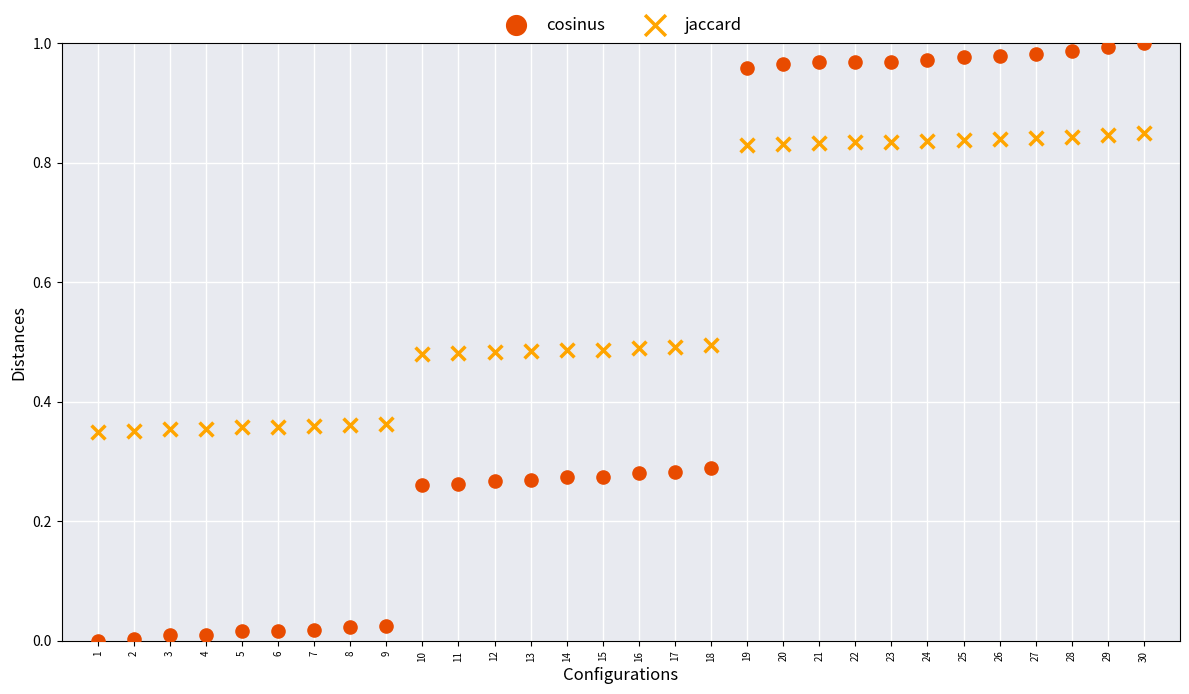

Which series contains the highest Y value?

cosinus